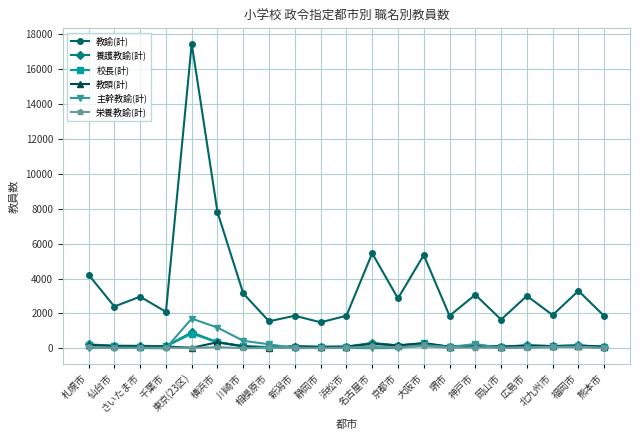

In 教頭(計), how many points are higher than both neighbors (excluding endpoints)?

7